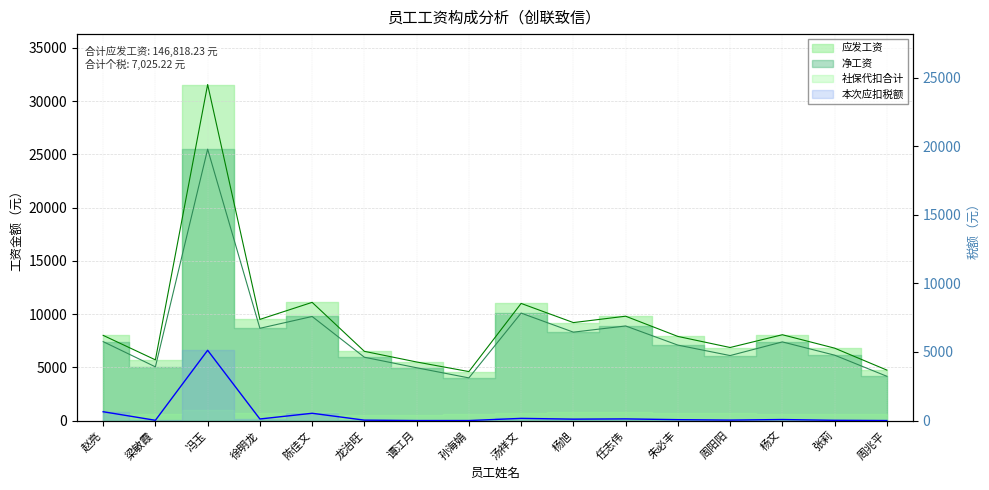

What is the difference between the 净工资 values at 龙治旺 and 徐明龙?

2717.8